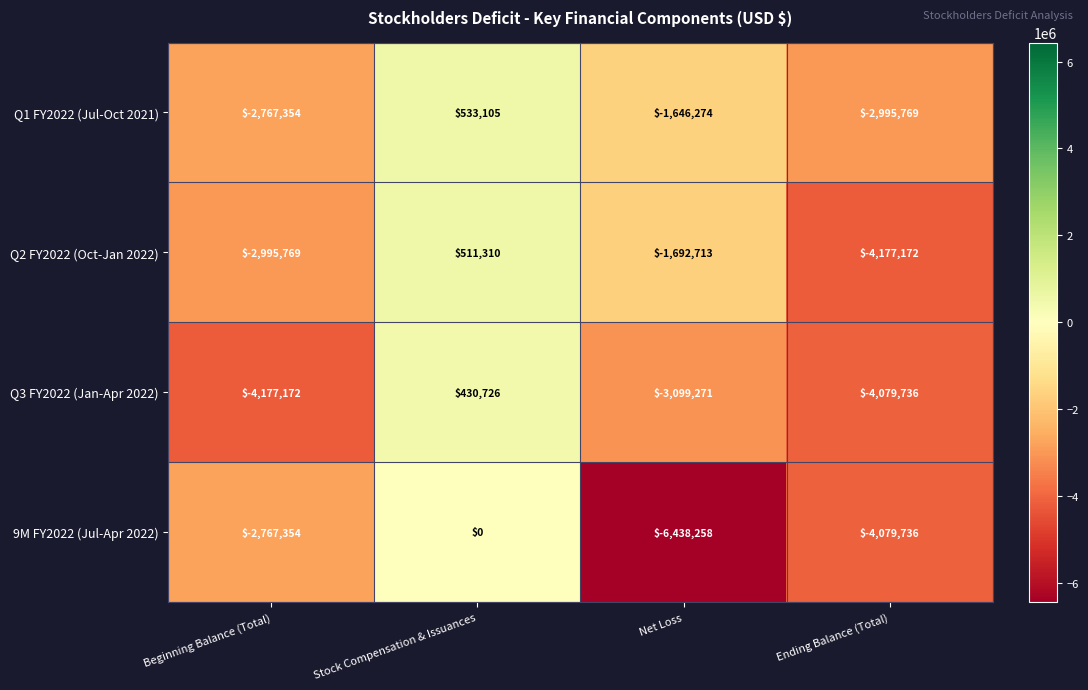

Is it true that Q1 FY2022 (Jul-Oct 2021) equals -1646274 at Net Loss?

True